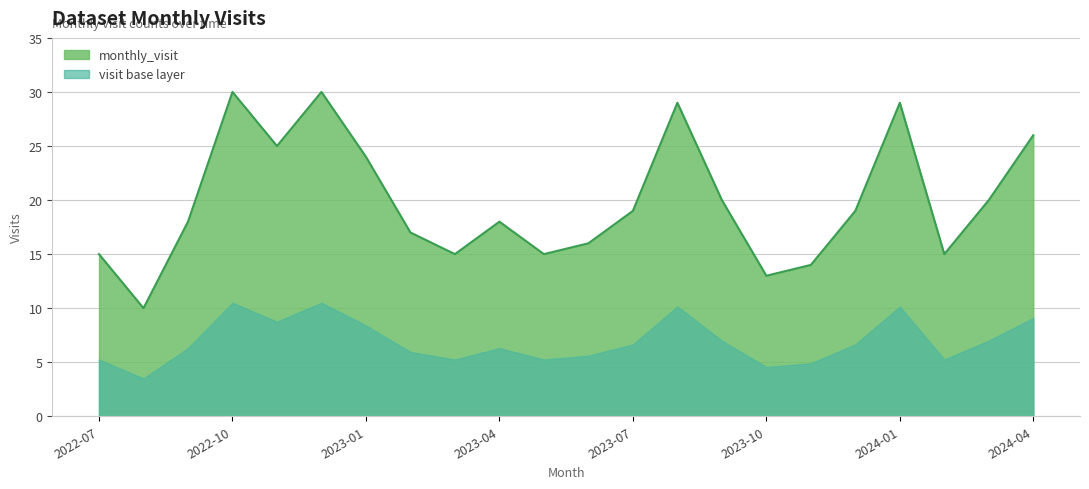

At which category does the data reach its first local valley?

2022-08